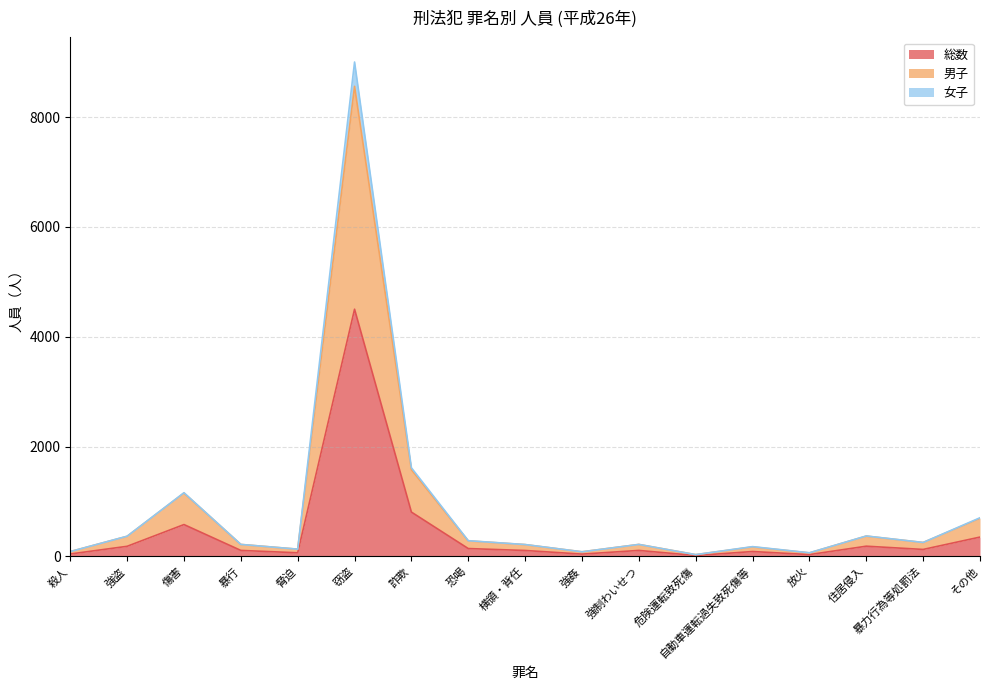

What is the highest value of the 総数 series?

4502